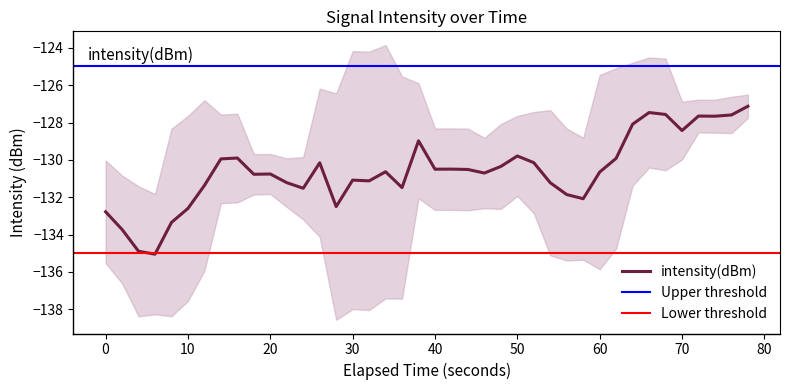

The value of intensity(dBm) at 30 is -39.1. True or false?

False